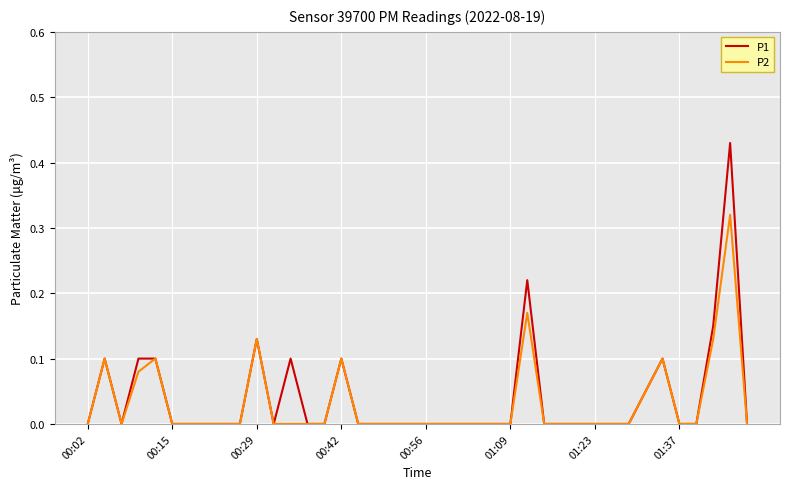

Rank the series by their maximum value, from lowest to highest.

P2, P1